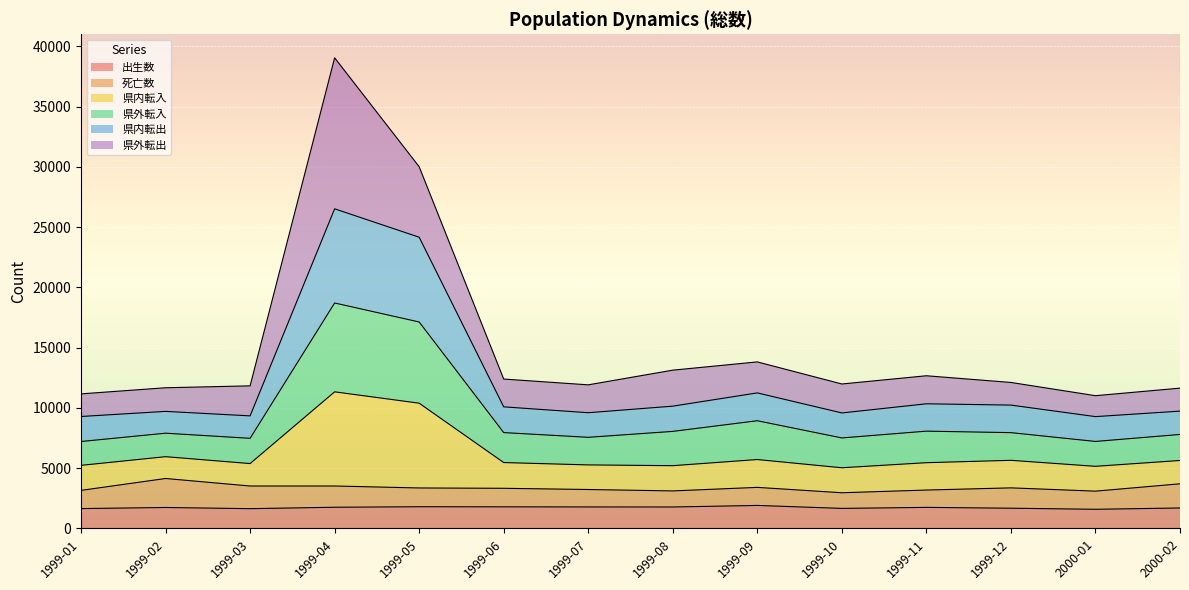

Which has a higher value, 1999-06 or 1999-01?

1999-06